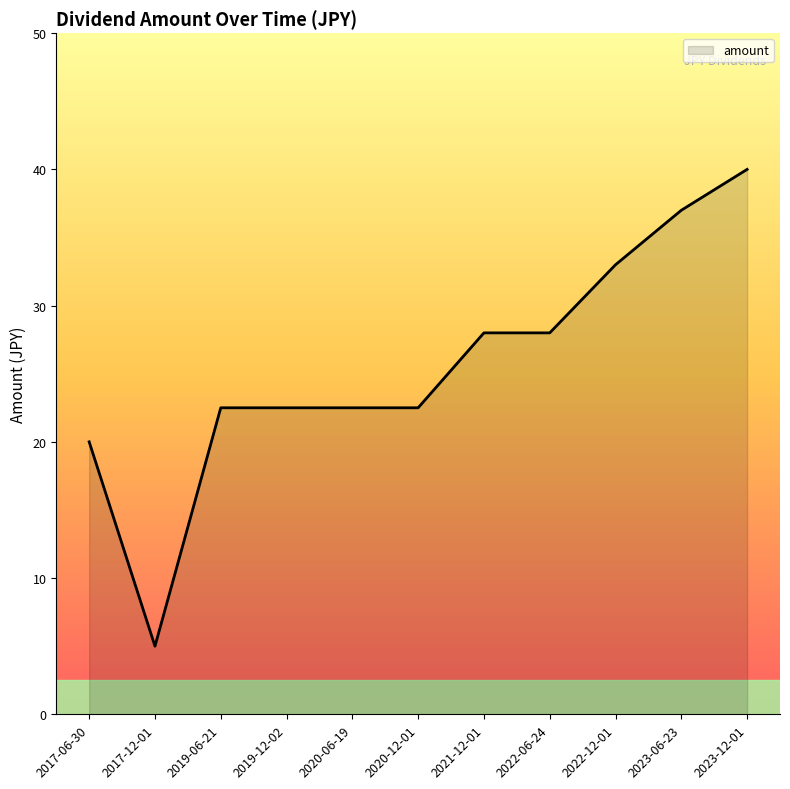

Which has a higher value, 2021-12-01 or 2017-06-30?

2021-12-01